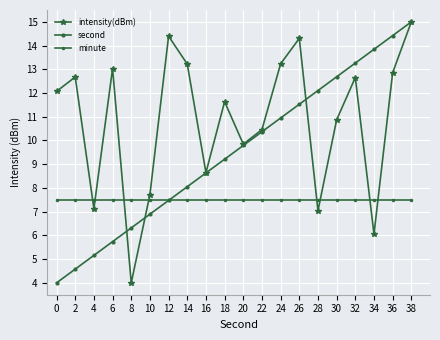

Which category has the lowest value across all series?

8